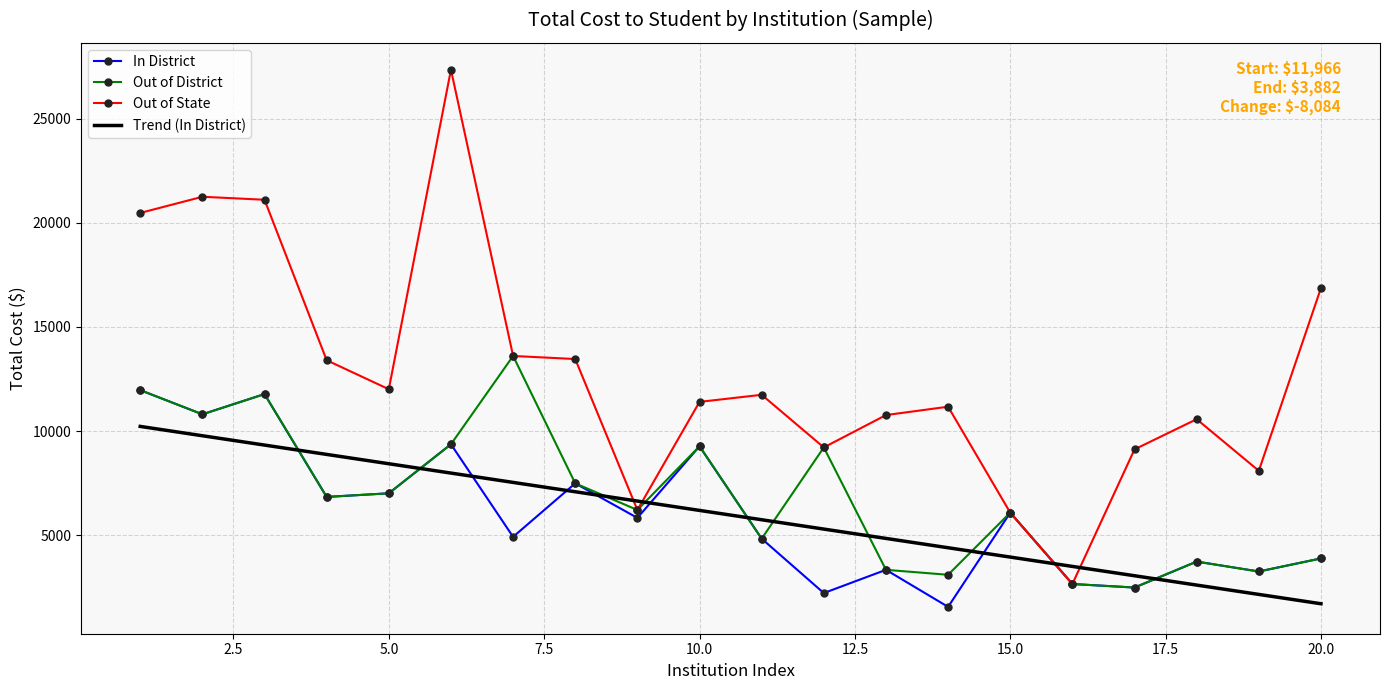

What is the highest value of the Out of District series?

13608